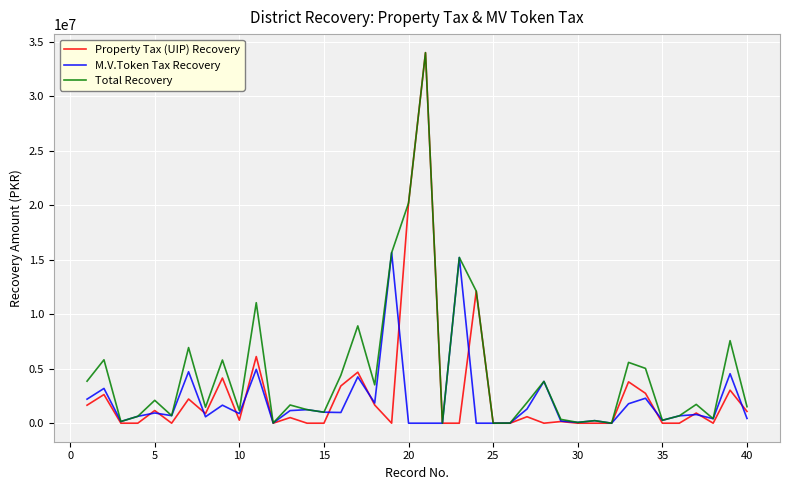

What is the highest value of the Property Tax (UIP) Recovery series?

34019534